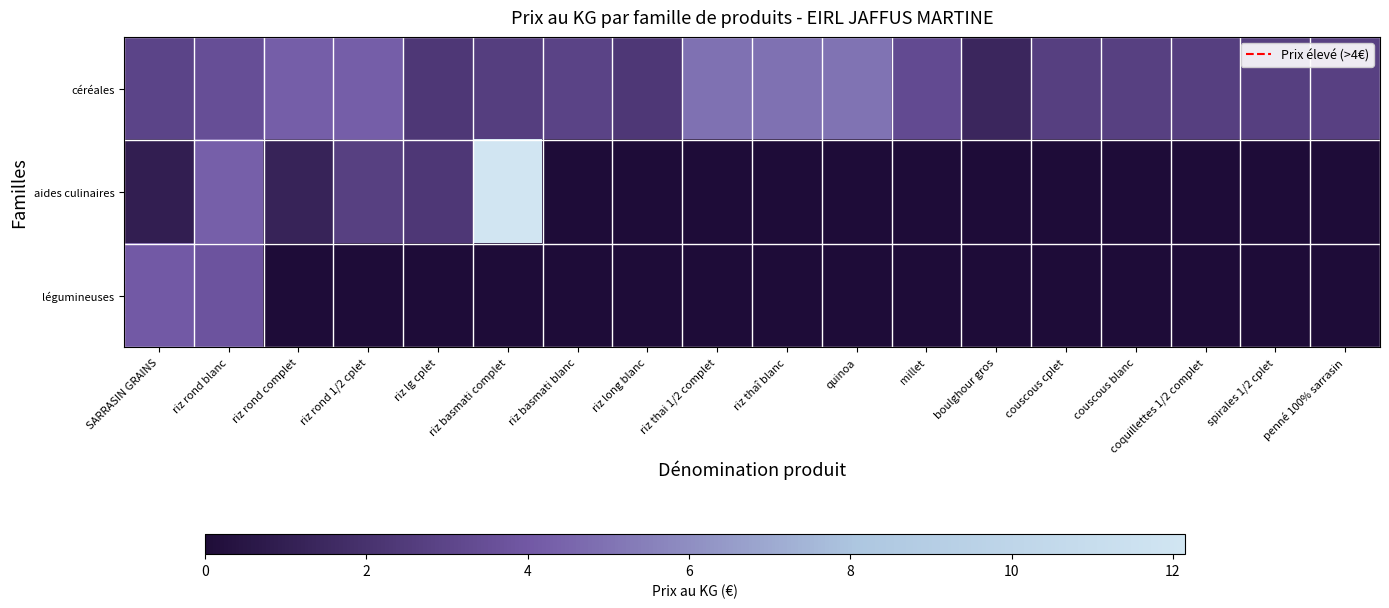

Which series has the largest total across all categories?

céréales